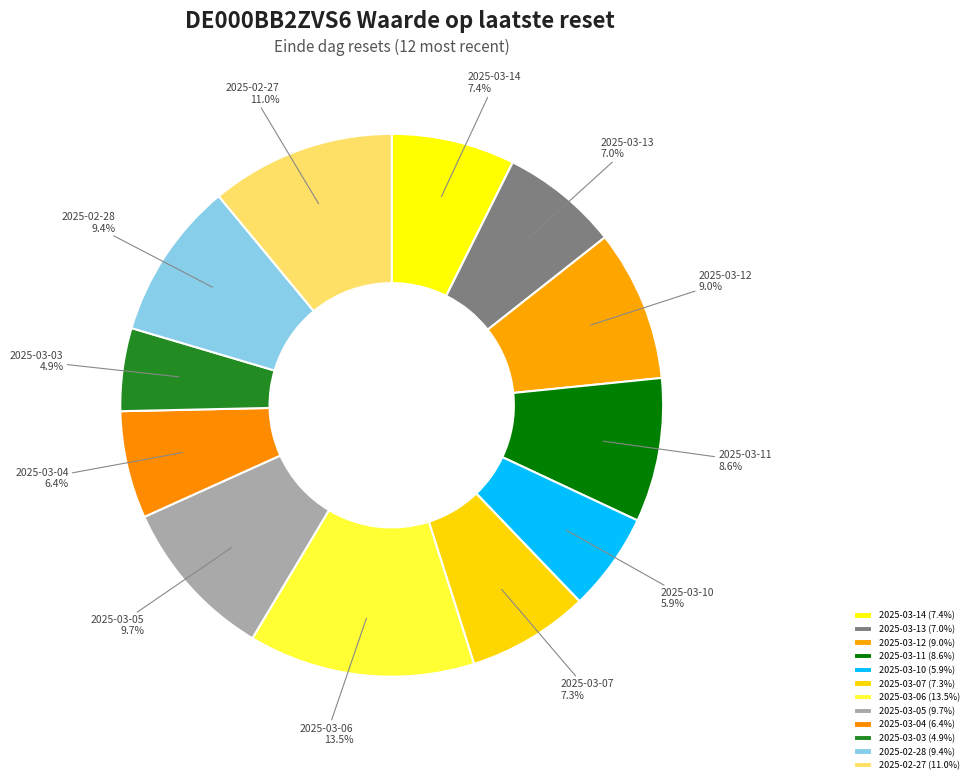

Does 2025-03-05 represent more than half of the total?

No